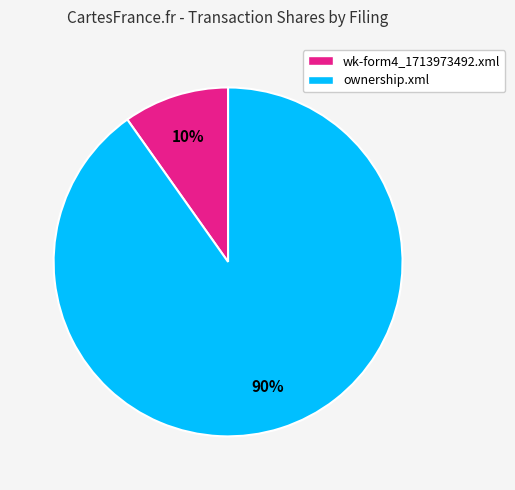

Between ownership.xml and wk-form4_1713973492.xml, which is larger?

ownership.xml